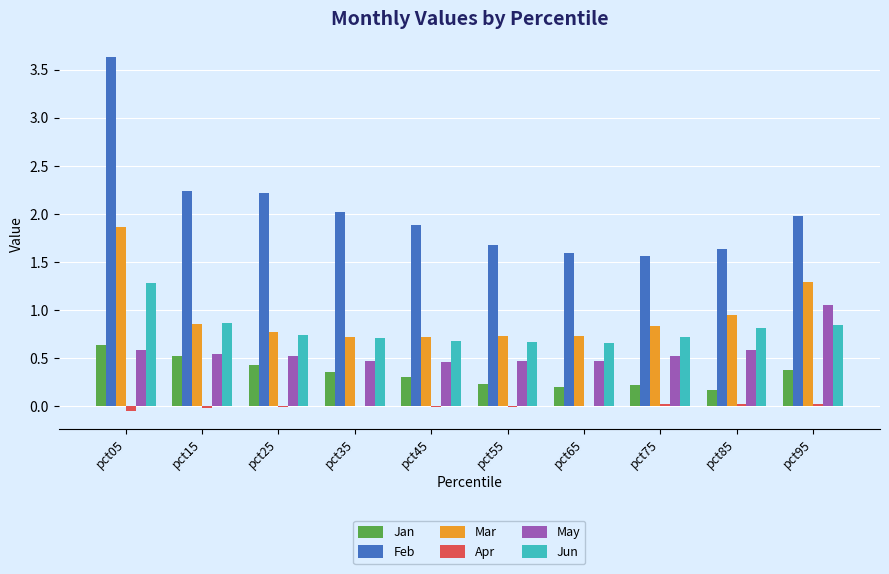

Is the value of Apr at pct75 greater than the value of Mar at pct65?

No